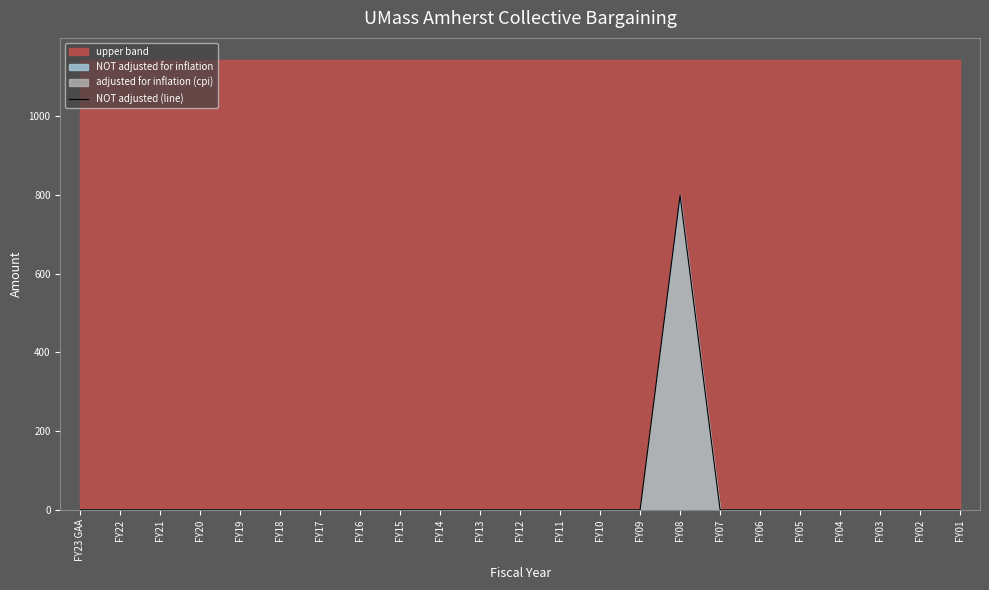

List the labels in order of value, smallest first.

FY23 GAA, FY22, FY21, FY20, FY19, FY18, FY17, FY16, FY15, FY14, FY13, FY12, FY11, FY10, FY09, FY07, FY06, FY05, FY04, FY03, FY02, FY01, FY08